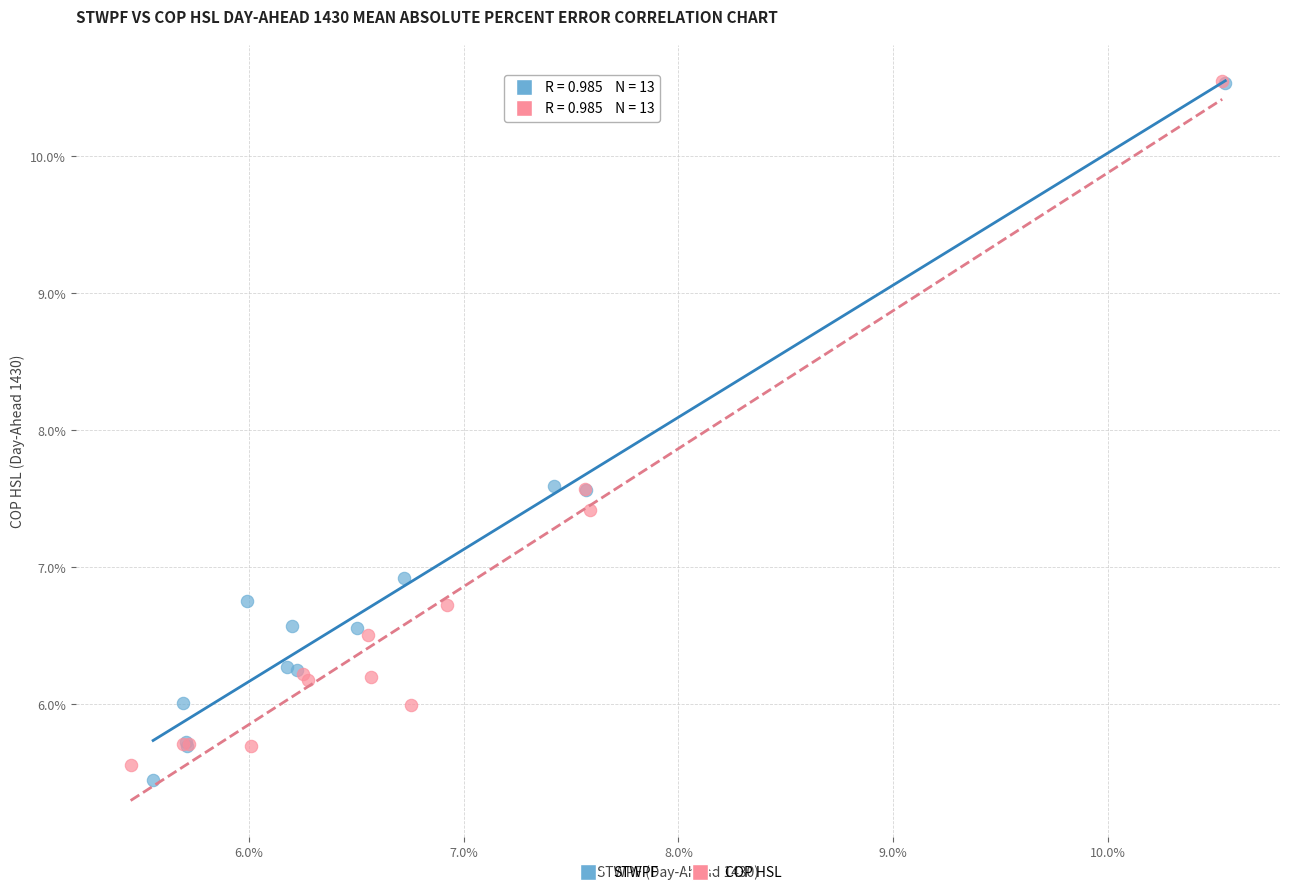

Which series has the widest spread of Y values?

STWPF